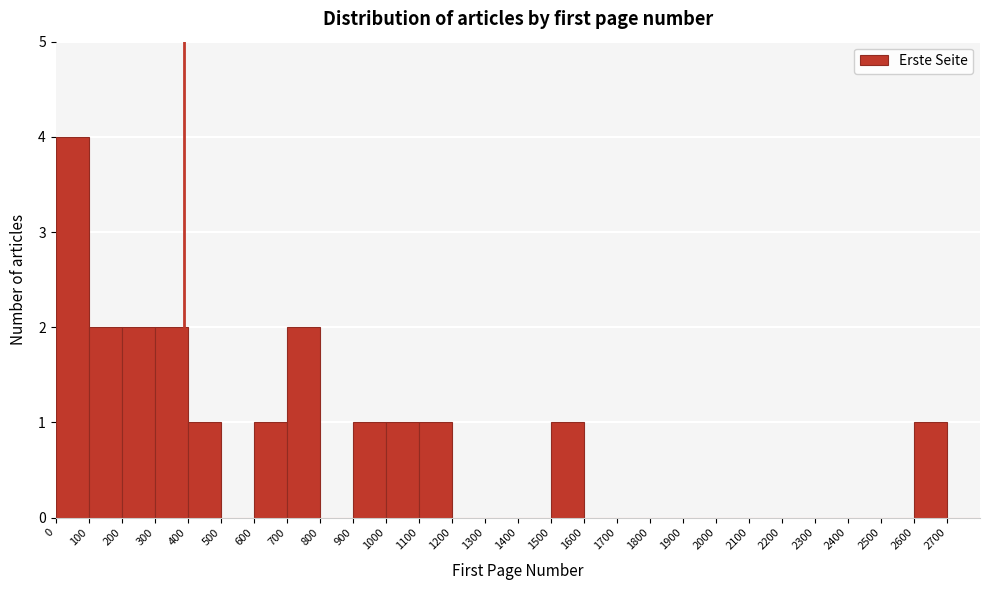

What is the height of the bar covering 600 to 700 on the x-axis? The values are not printed on the chart, so give them approximately, as read against the axis.

1